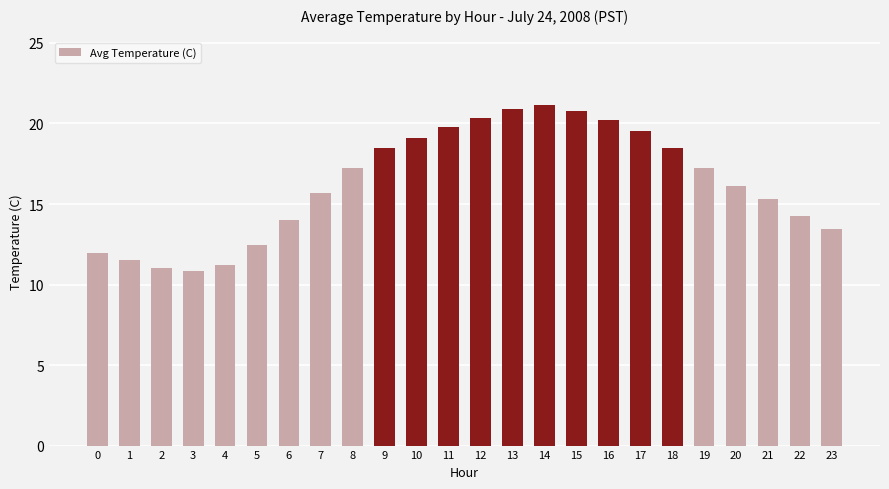

What is the smallest value displayed?

10.9